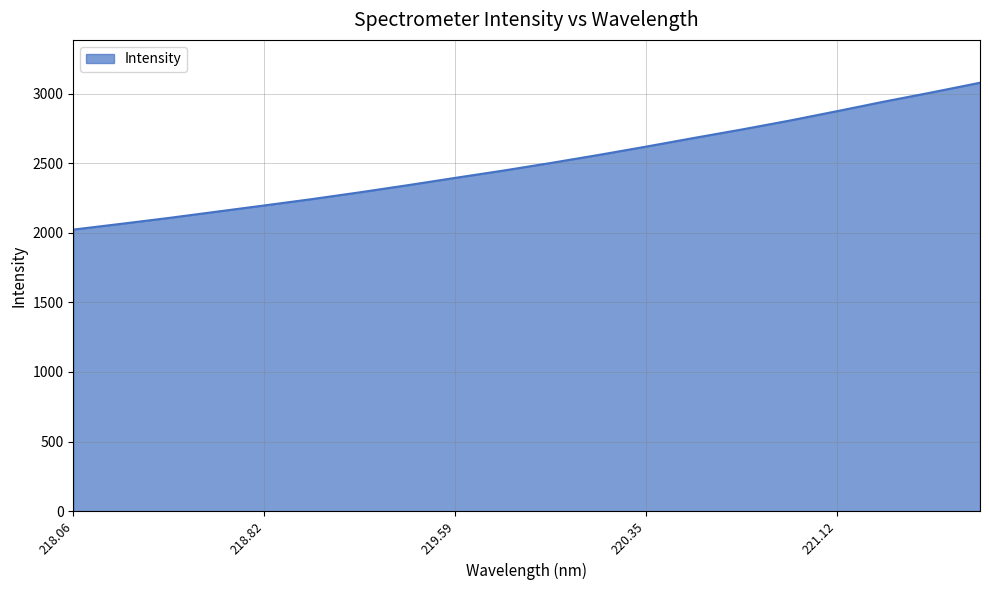

What is the difference between the maximum and minimum values?

1055.1